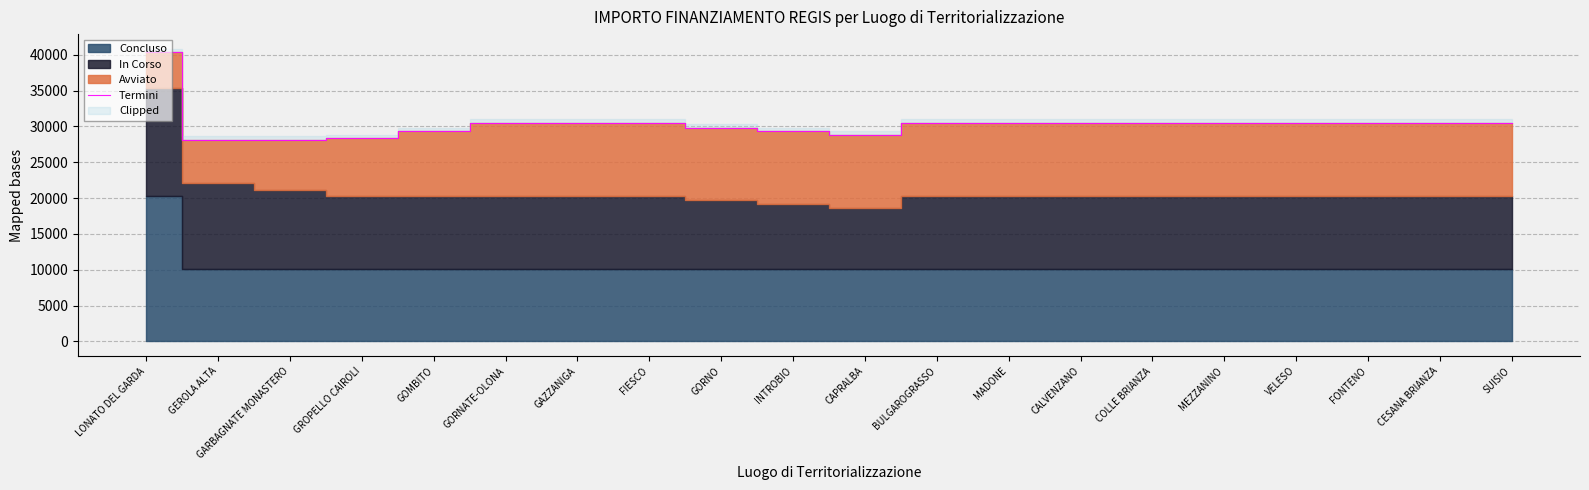

True or false: there are more than 1 points higher than both neighbors.

False